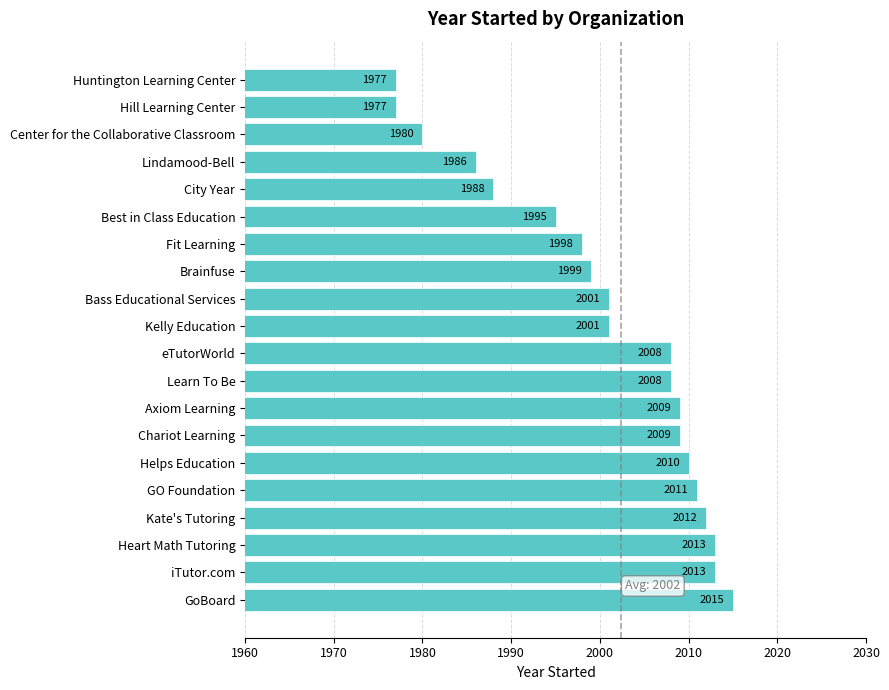

Is it true that the value at GoBoard is 2015?

True